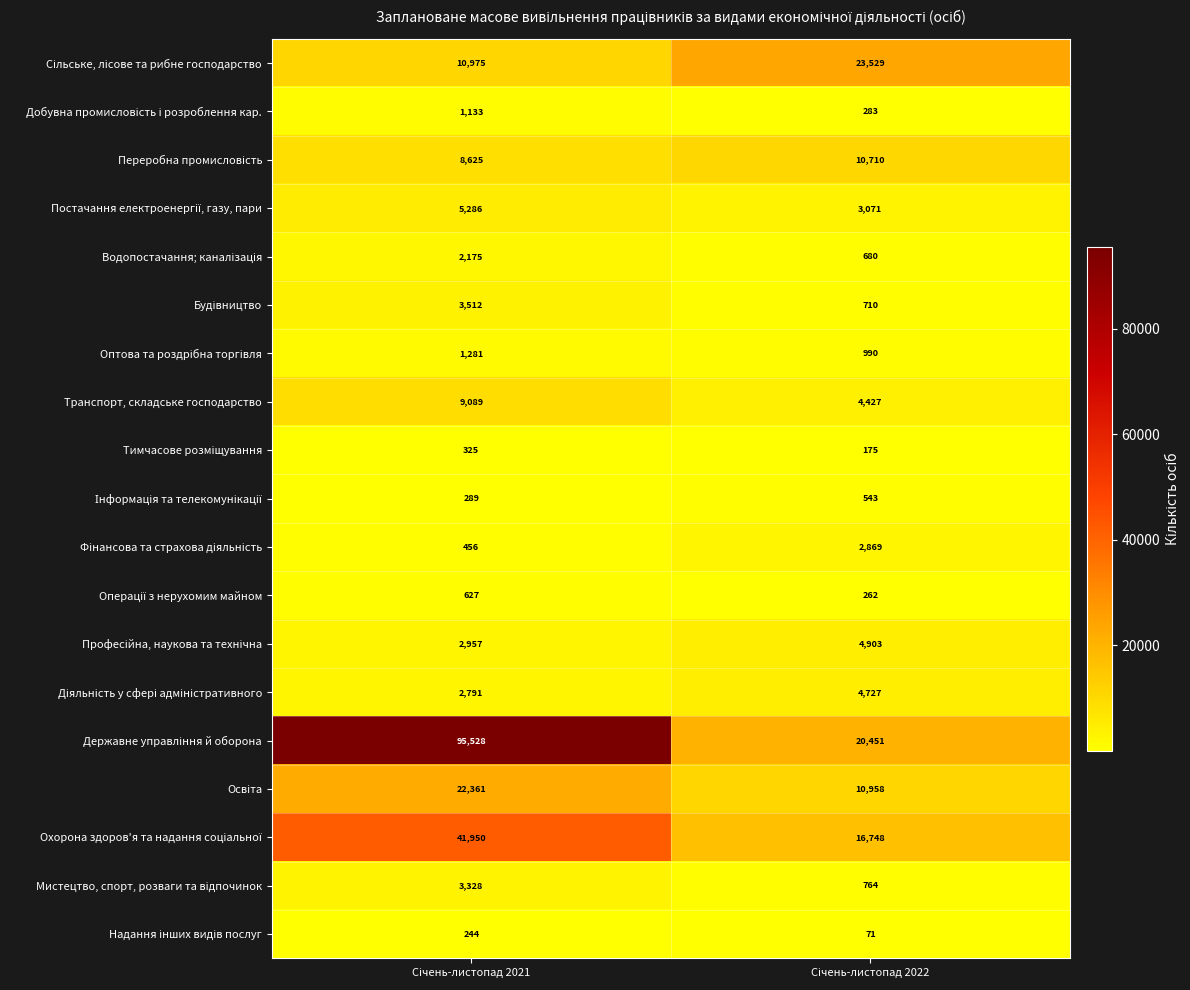

What is the smallest value displayed?

71